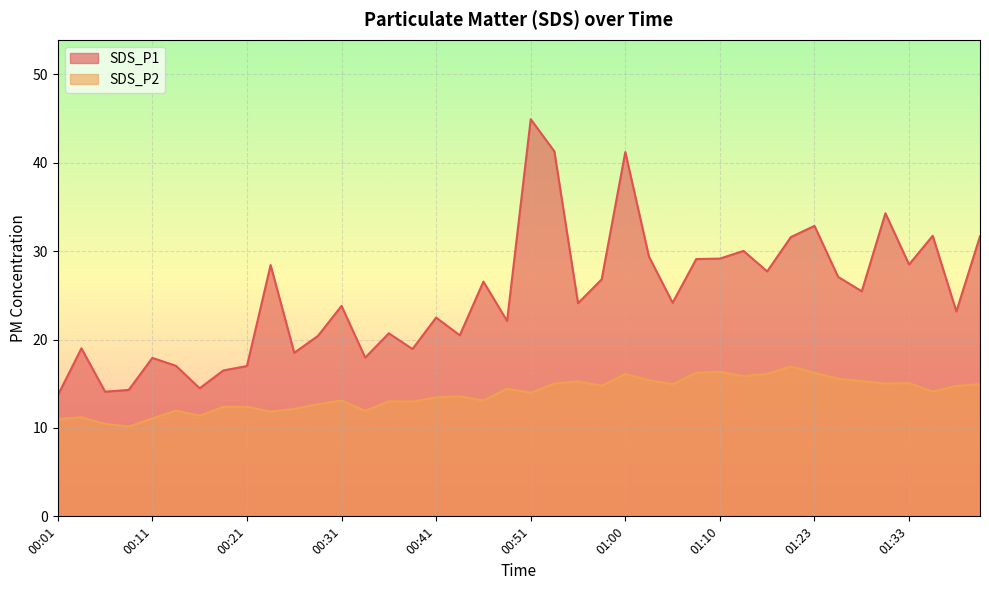

List the labels in order of SDS_P1 value, smallest first.

00:01, 00:06, 00:09, 00:16, 00:18, 00:21, 00:14, 00:11, 00:33, 00:26, 00:38, 00:04, 00:28, 00:43, 00:36, 00:48, 00:41, 01:38, 00:31, 00:56, 01:05, 01:28, 00:46, 00:58, 01:25, 01:15, 00:23, 01:33, 01:08, 01:10, 01:03, 01:13, 01:18, 01:40, 01:35, 01:23, 01:30, 01:00, 00:53, 00:51